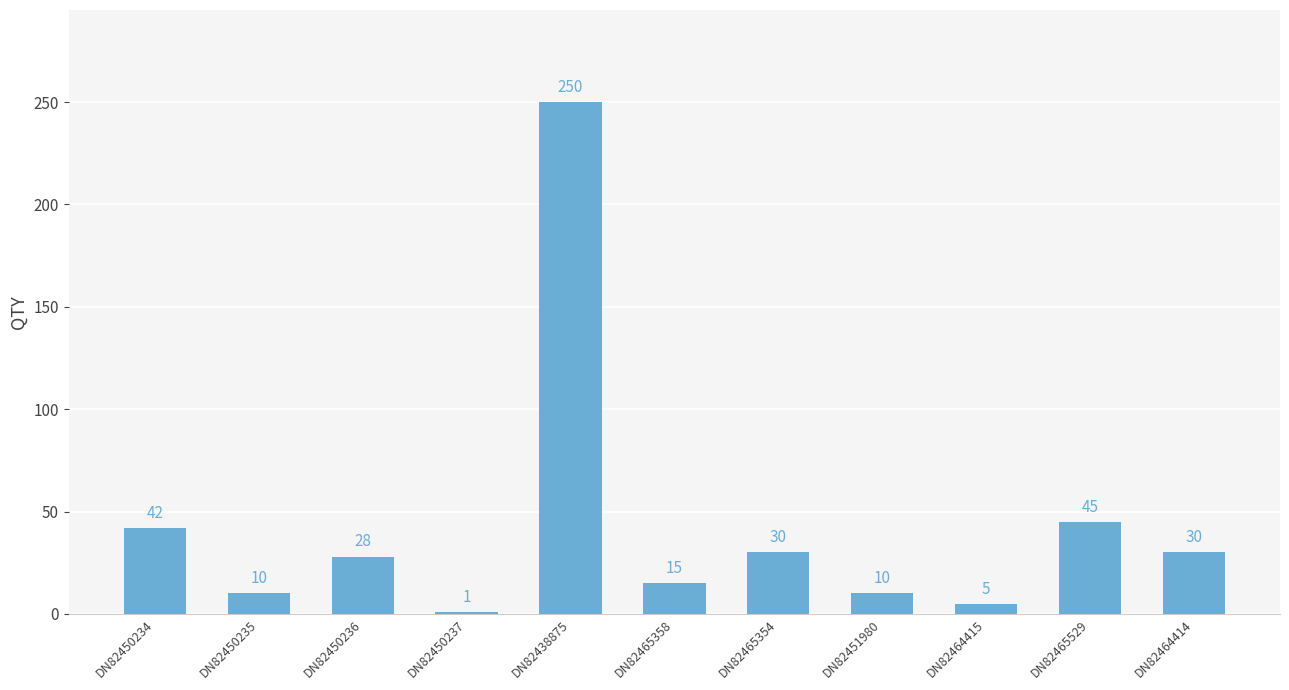

What is the change in value from DN82450237 to DN82464415?

+4